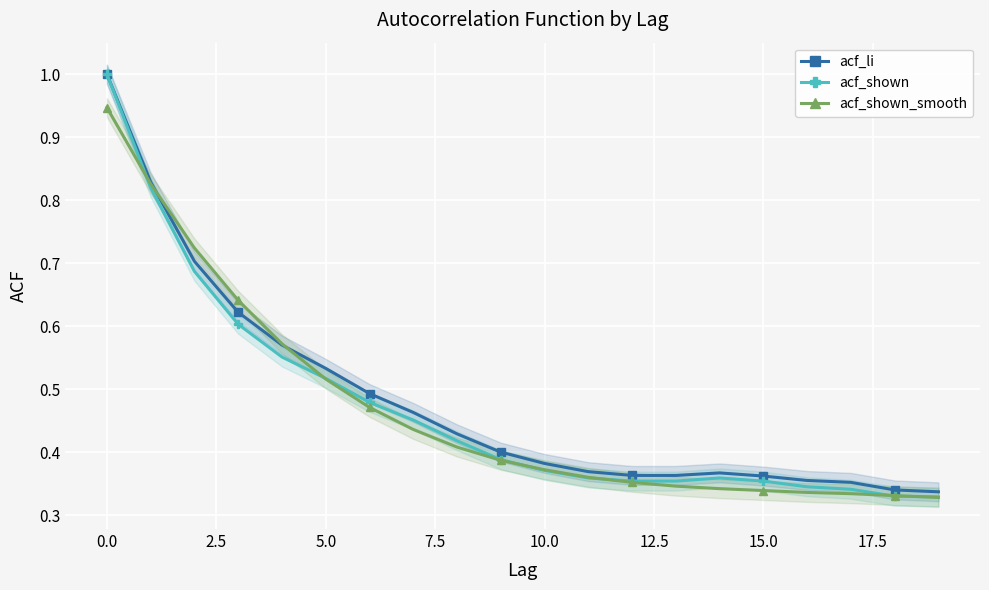

The acf_shown_smooth series shows 0.1 at 5.0. True or false?

False